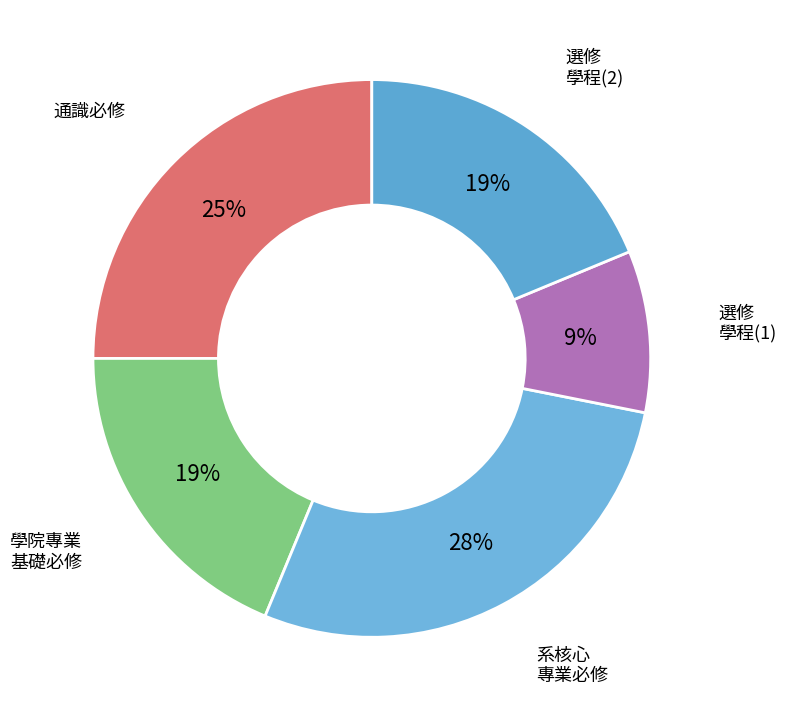

Is there a majority slice in this chart?

No